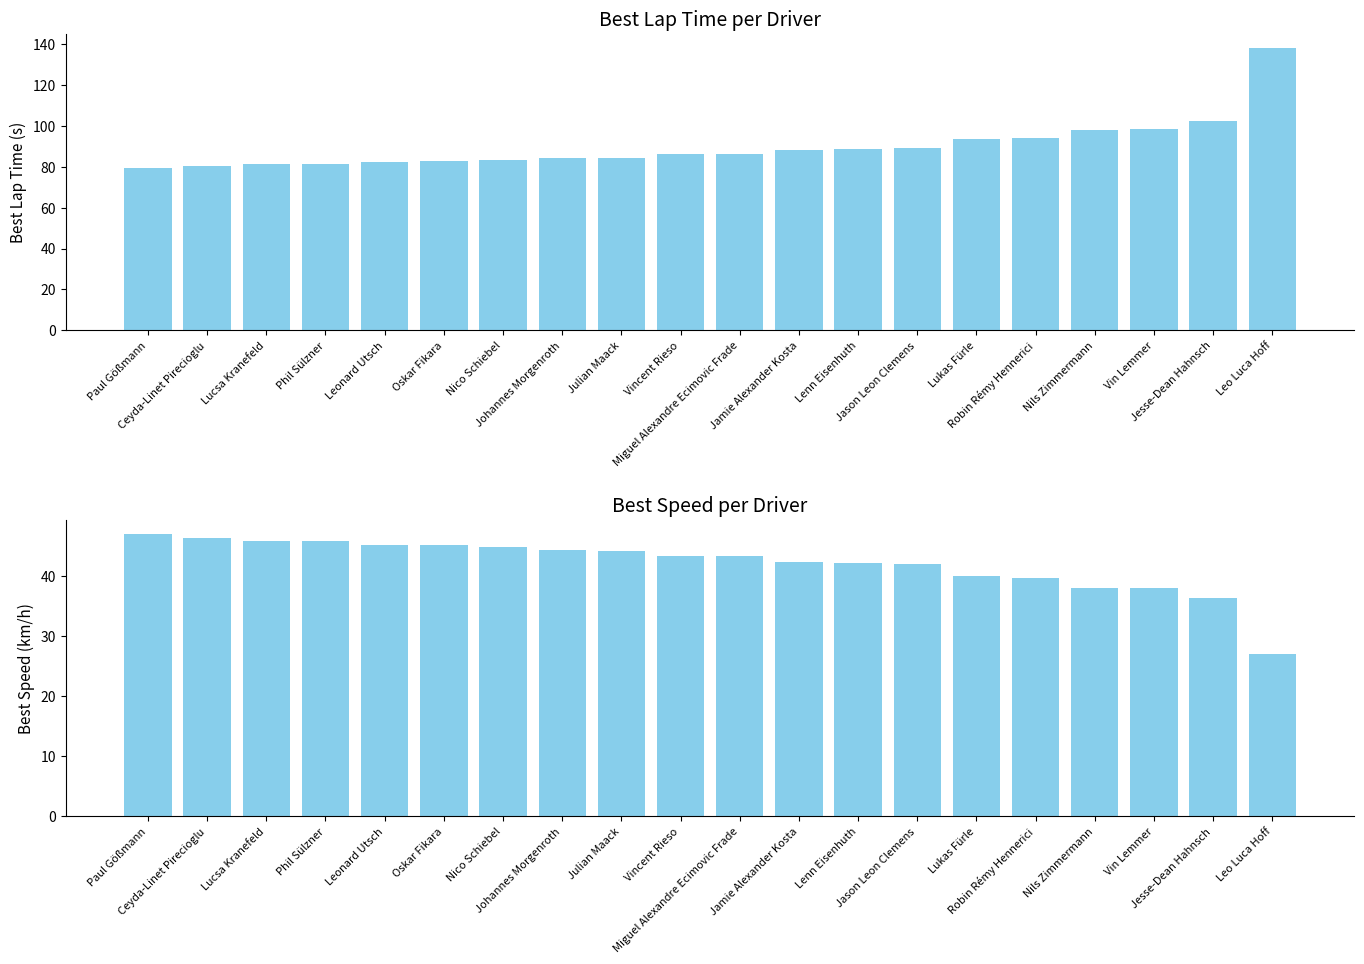

Is it true that Best Lap Time (s) equals 125.6 at Julian Maack?

False